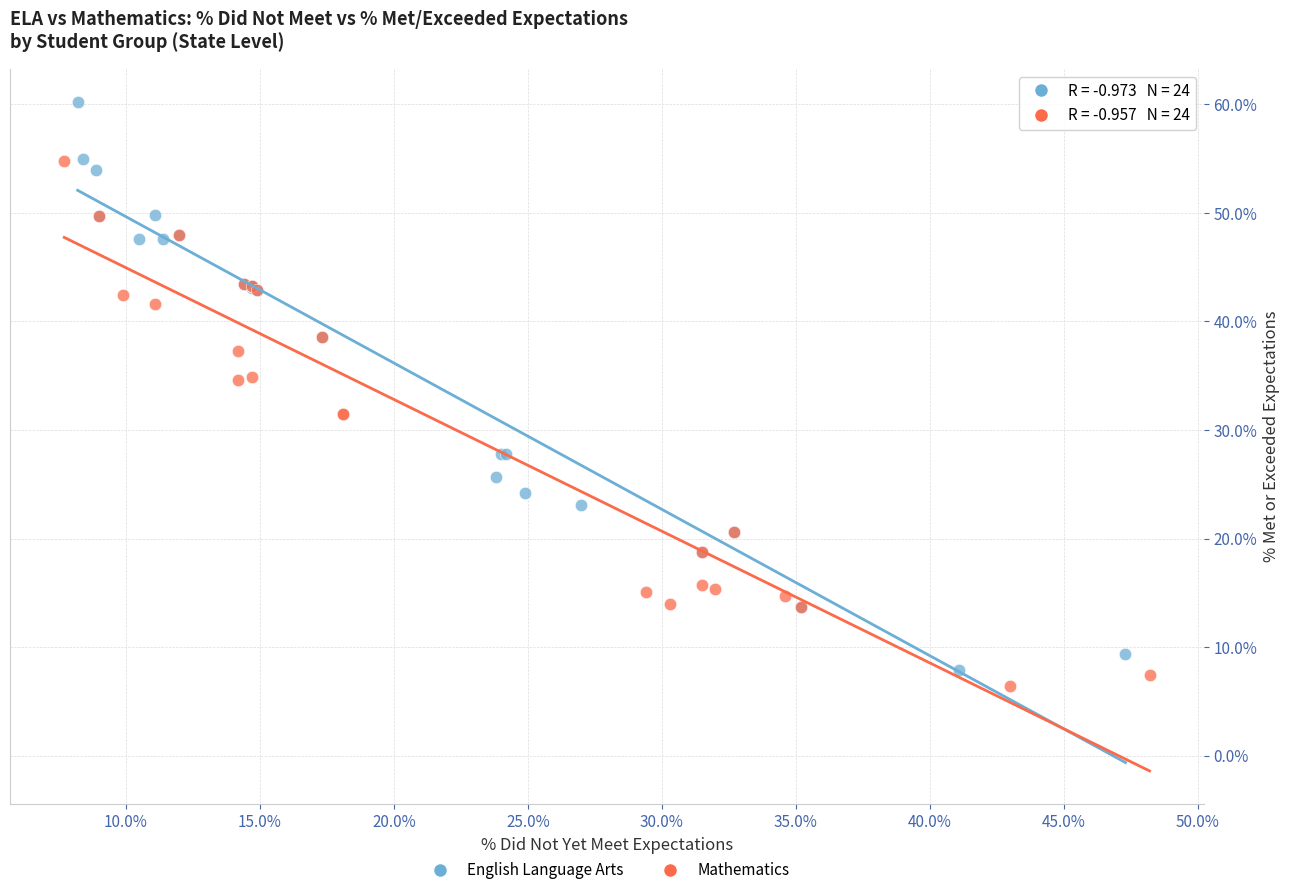

Which series contains the highest Y value?

English Language Arts